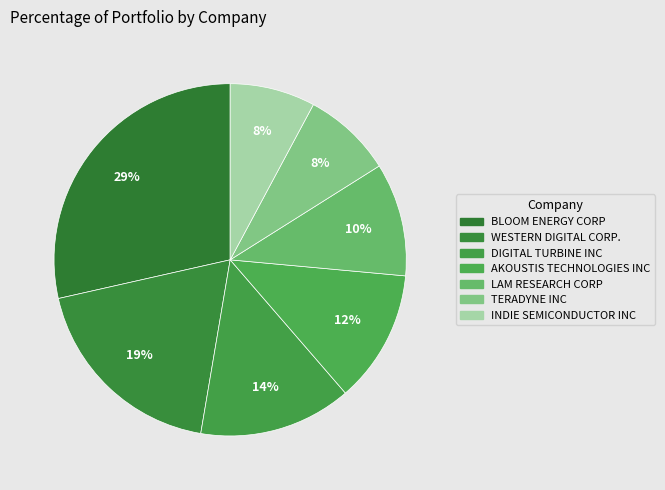

The DIGITAL TURBINE INC slice represents 14% of the pie. True or false?

True